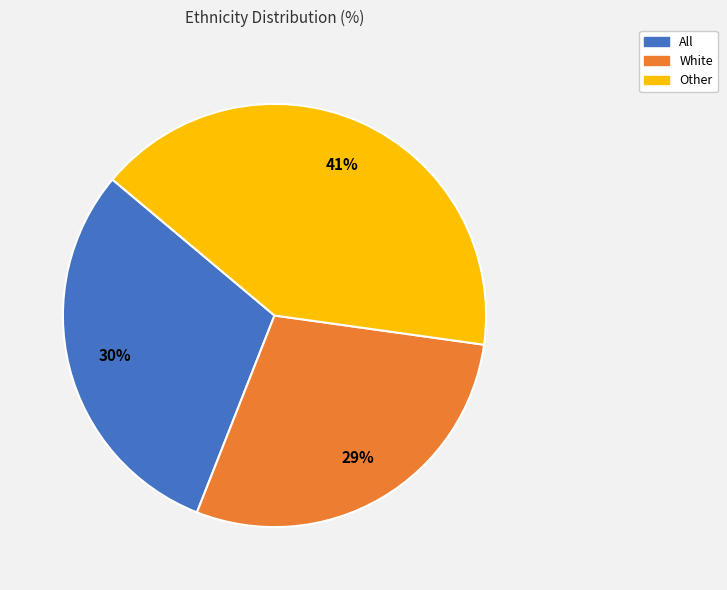

What is the ratio of the value at All to the value at Other?

0.7